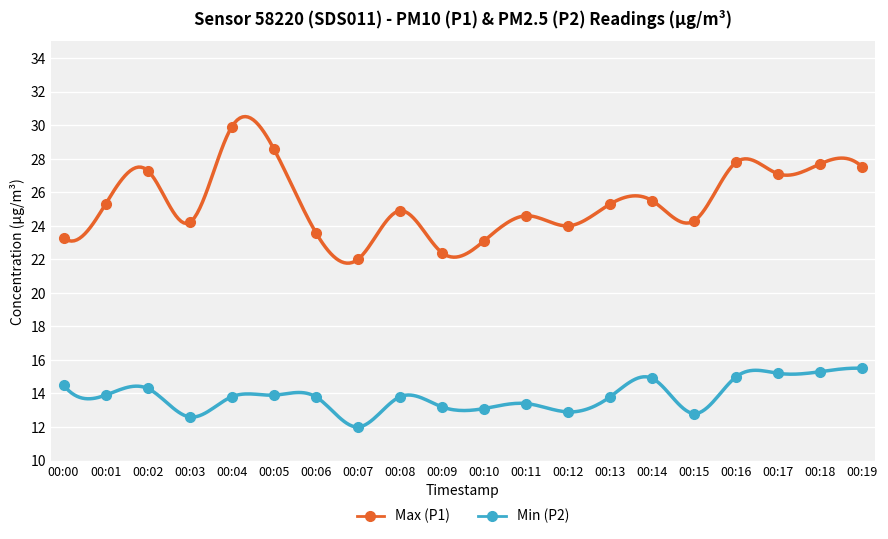

Which has a higher value, 00:07 or 00:10?

00:10